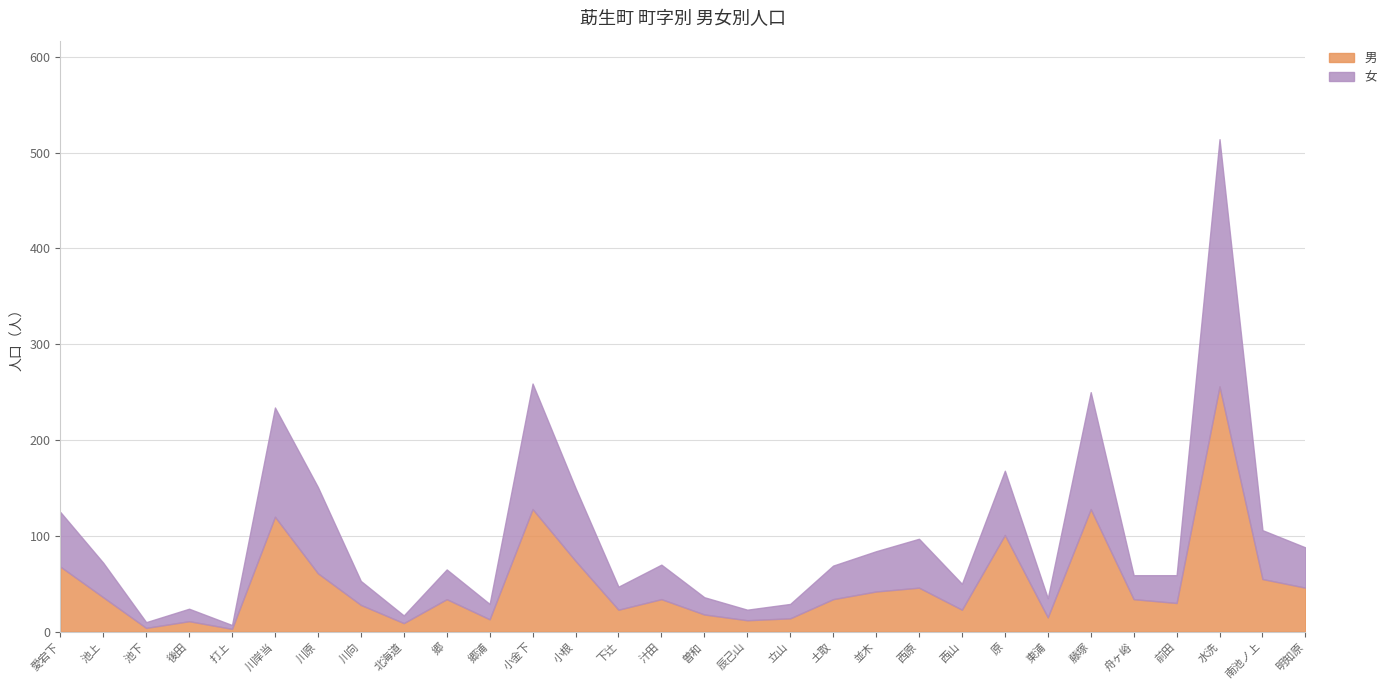

What position from the left is 土取?

19